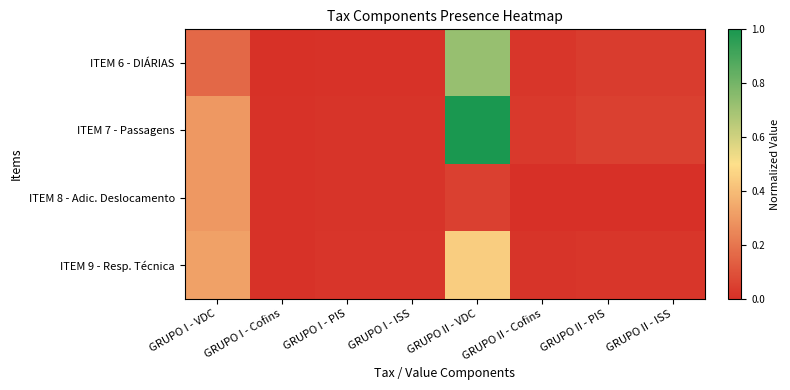

Between GRUPO I - ISS and GRUPO II - VDC, which series saw the biggest shift?

ITEM 7 - Passagens